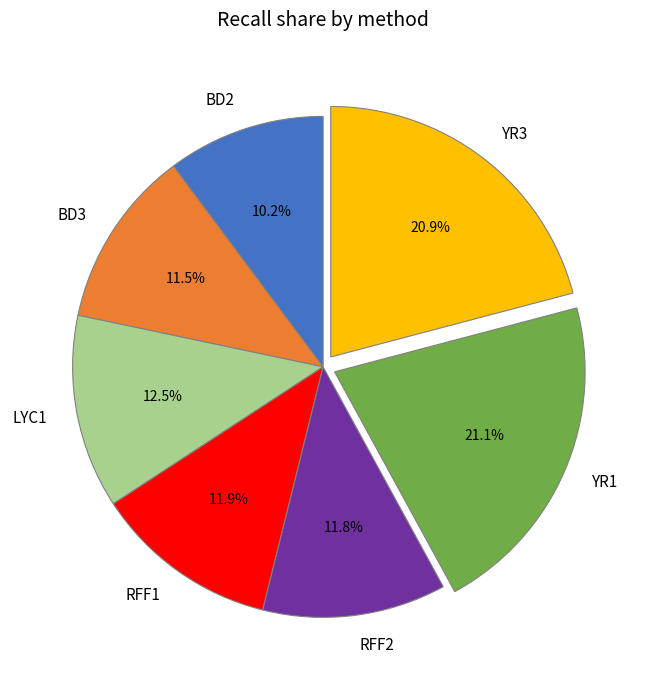

Combined, do RFF1 and BD3 account for over 50%?

No